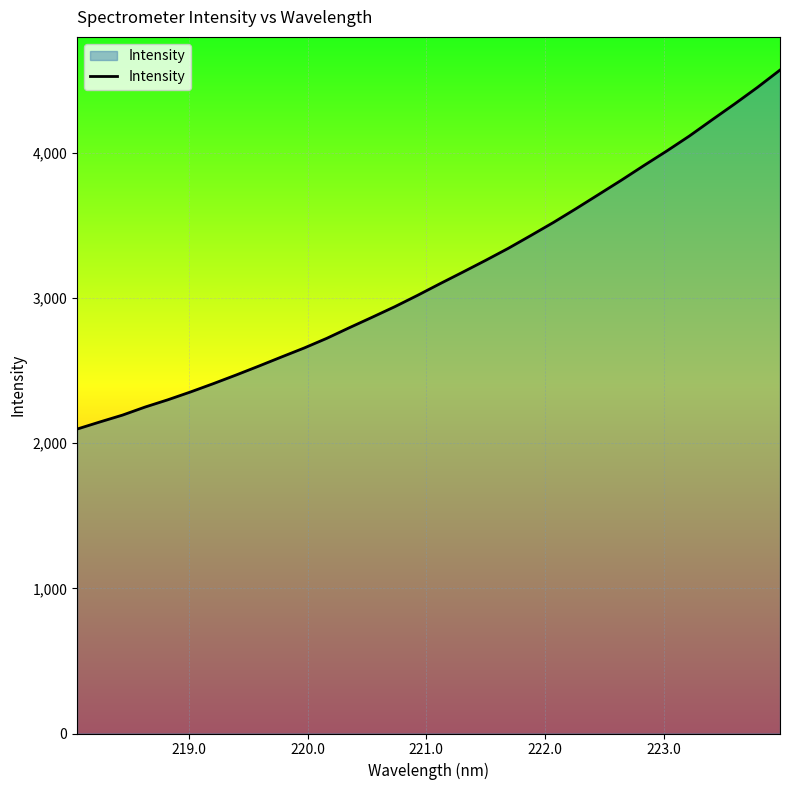

What is the greatest value displayed?

4570.1